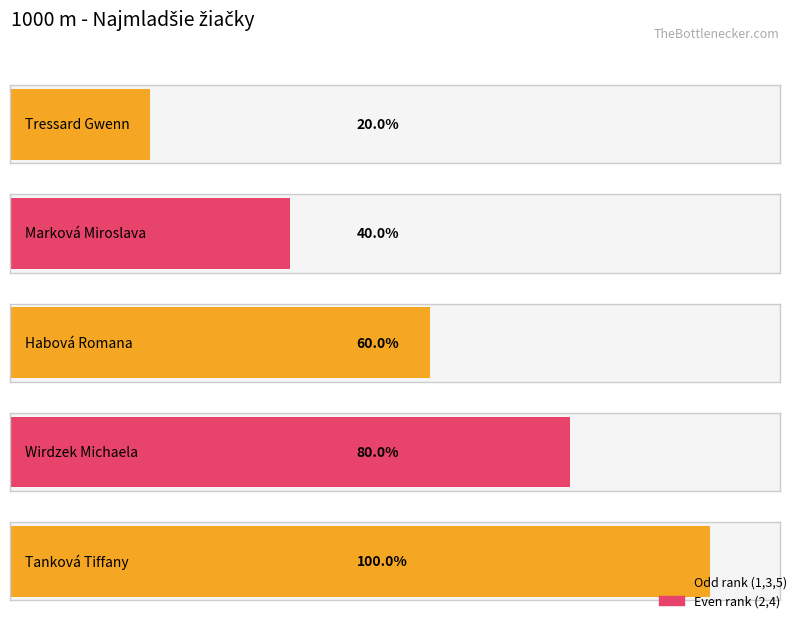

True or false: the data shows 5 at Tanková Tiffany.

True